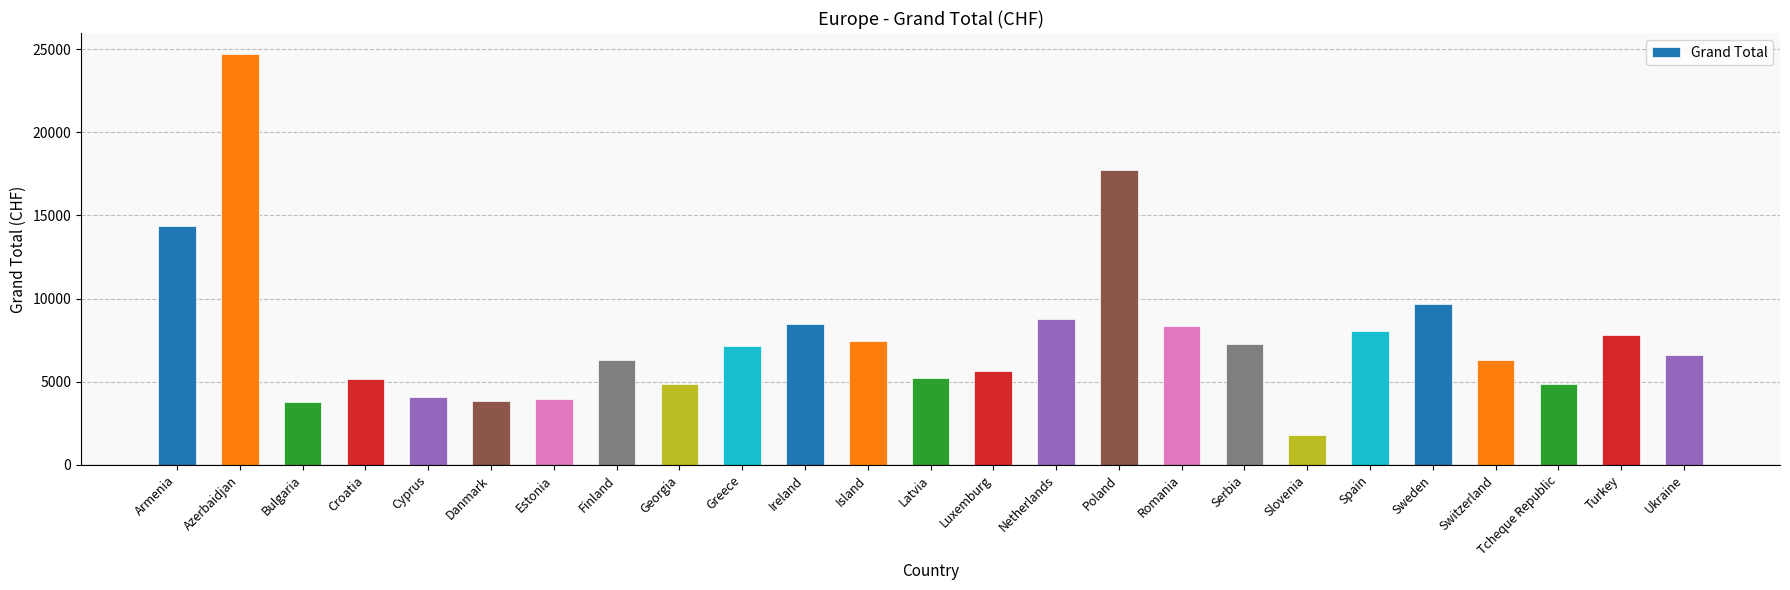

The value at Island is 7468.3. True or false?

True